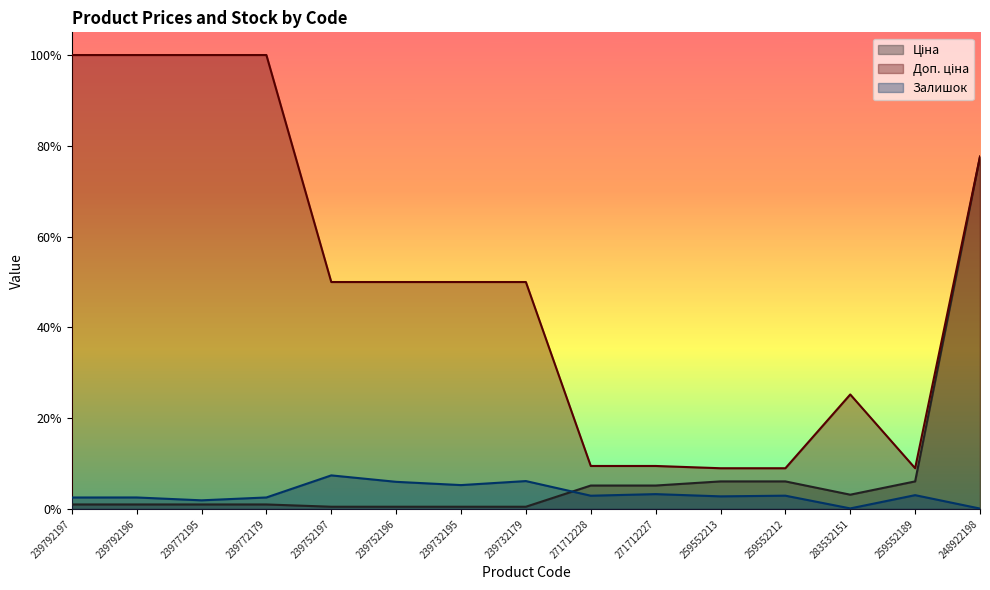

Is the value of Залишок at 239792196 greater than the value of Ціна at 259552212?

No